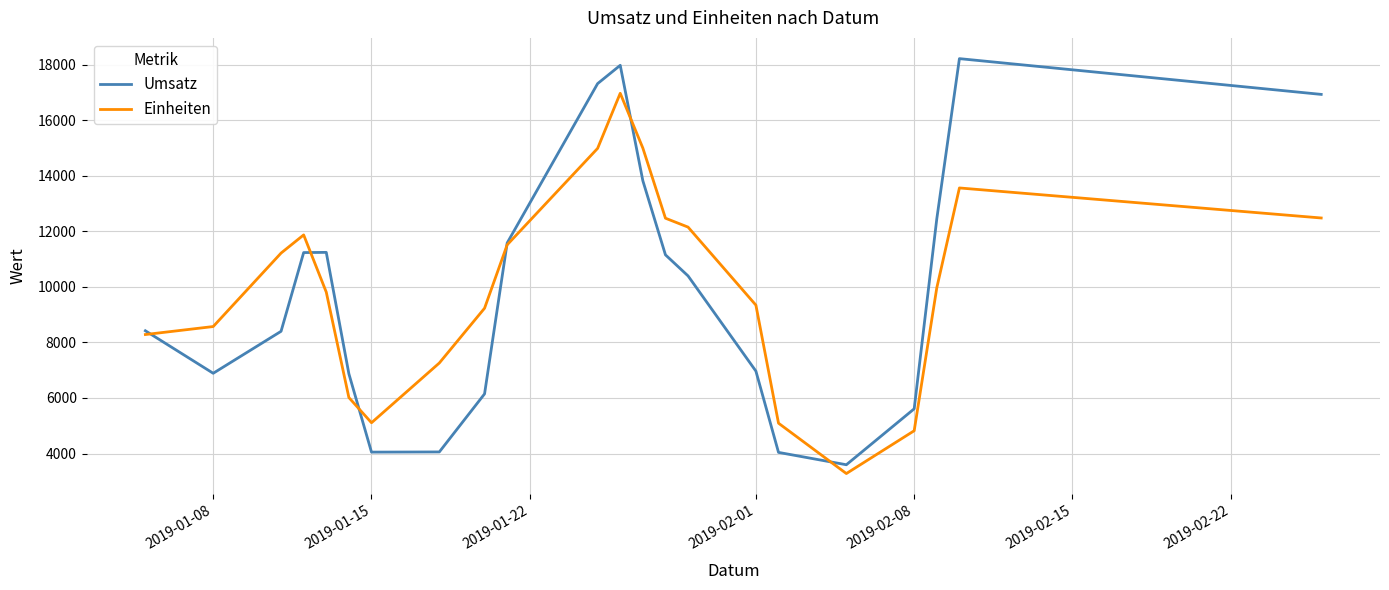

What is the maximum value shown in the chart?

18225.8